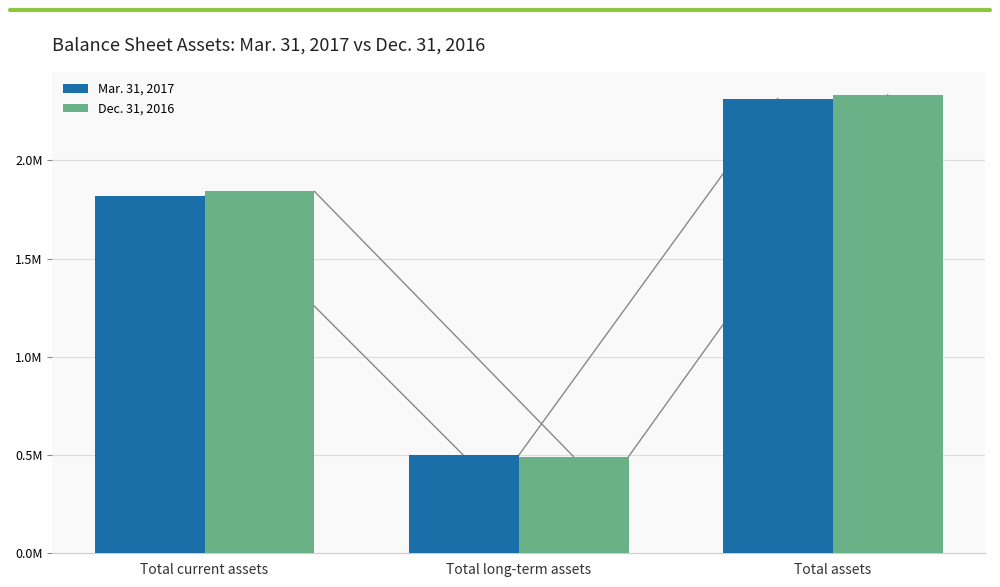

Where is Mar. 31, 2017 nearest to the value 1406907?

Total current assets